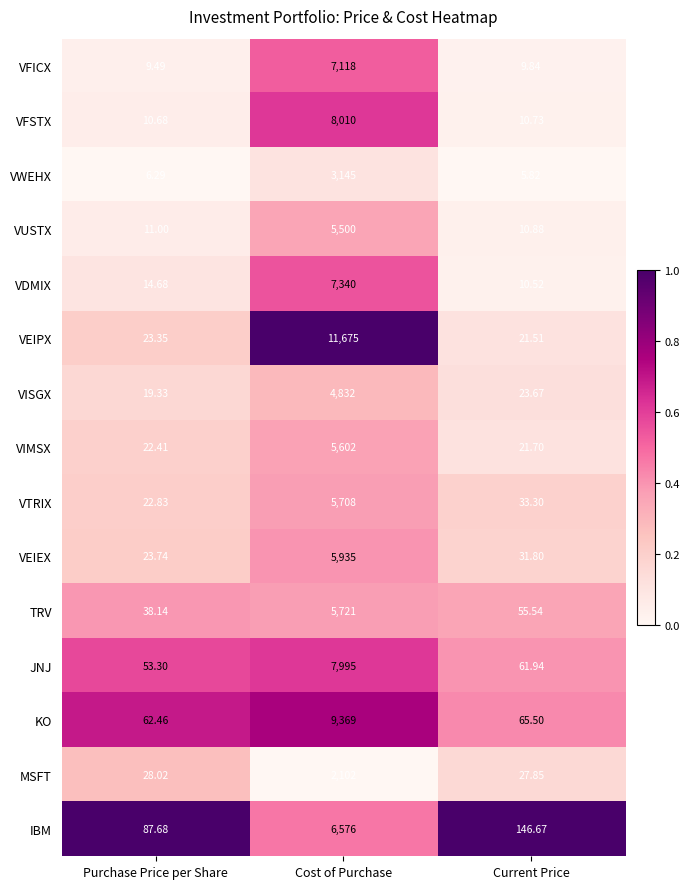

At which category does the chart reach its minimum across all series?

Current Price